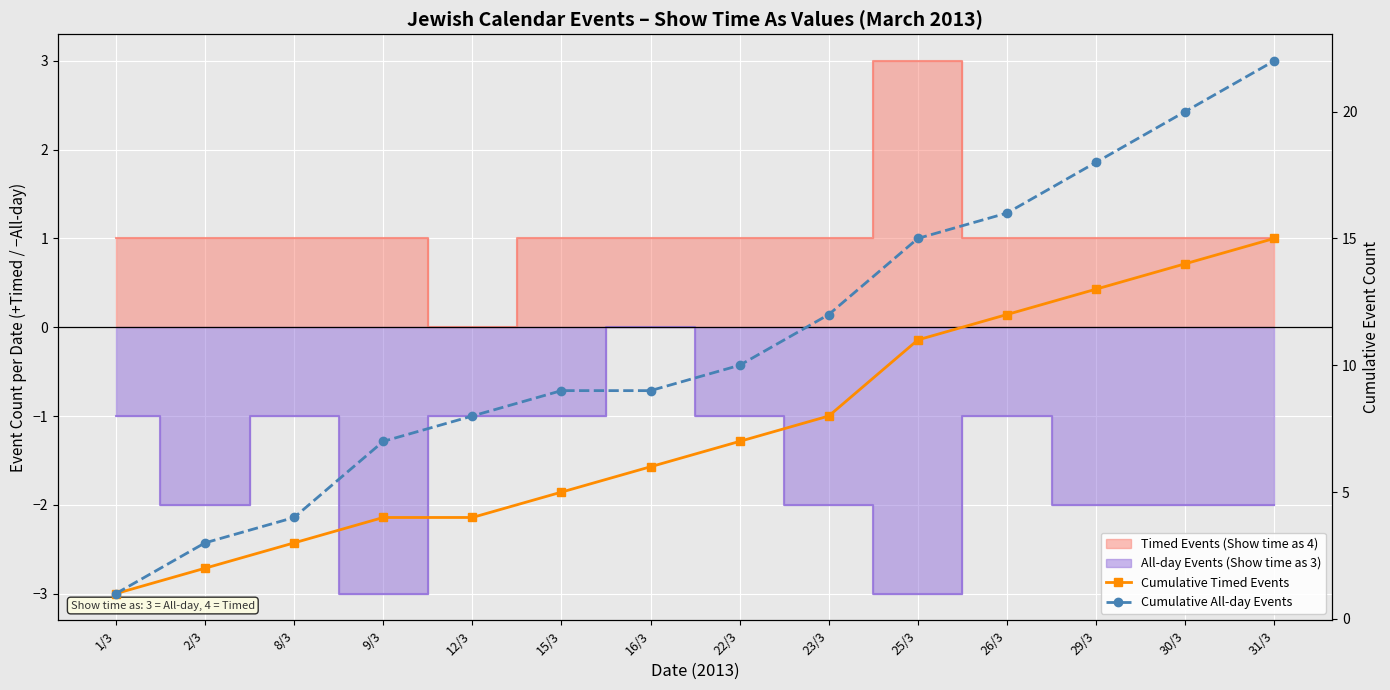

What position from the left is 22/3?

8